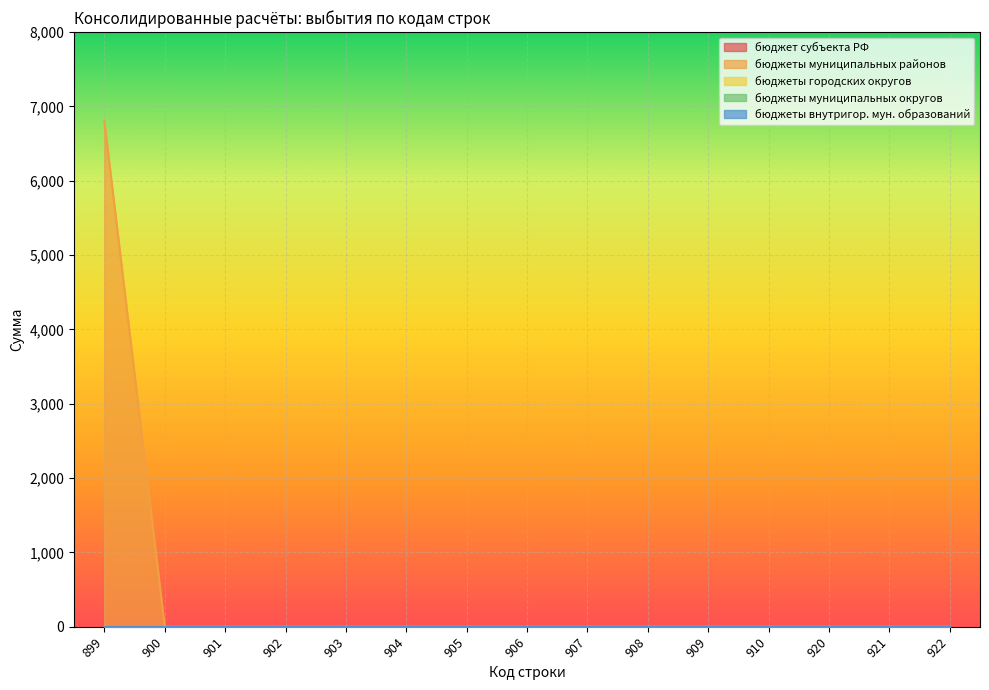

What is the difference between the maximum and minimum values in the бюджеты муниципальных районов series?

6800